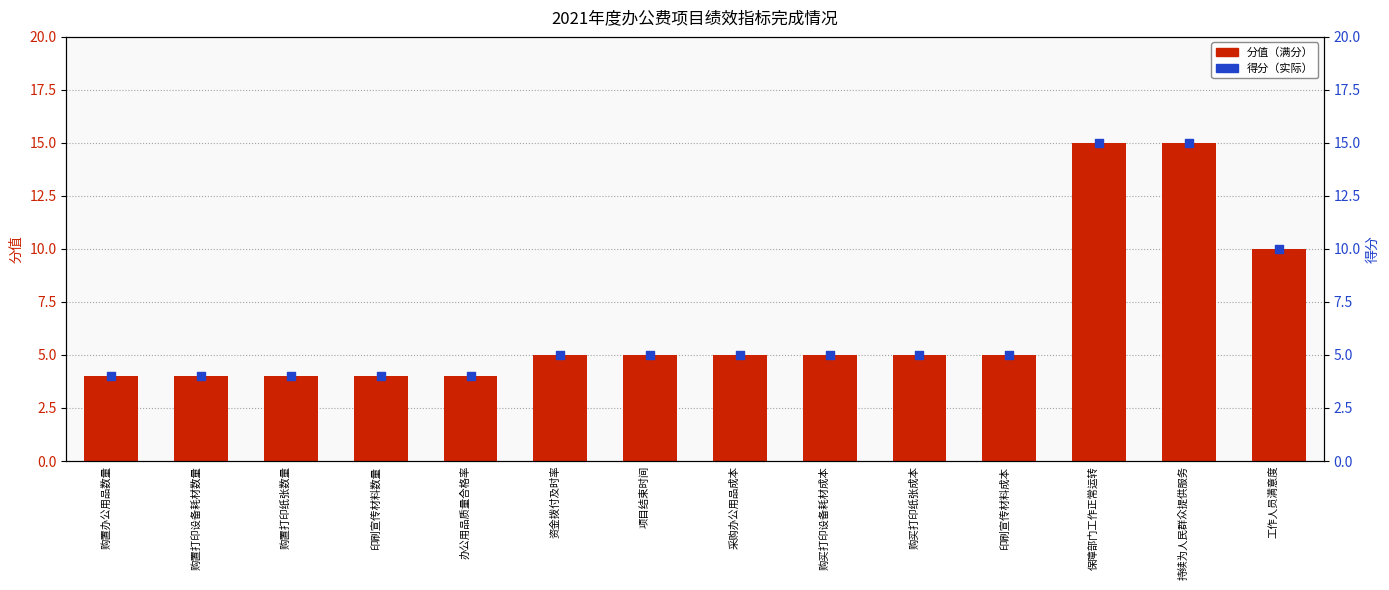

Which series has the largest total across all categories?

分值